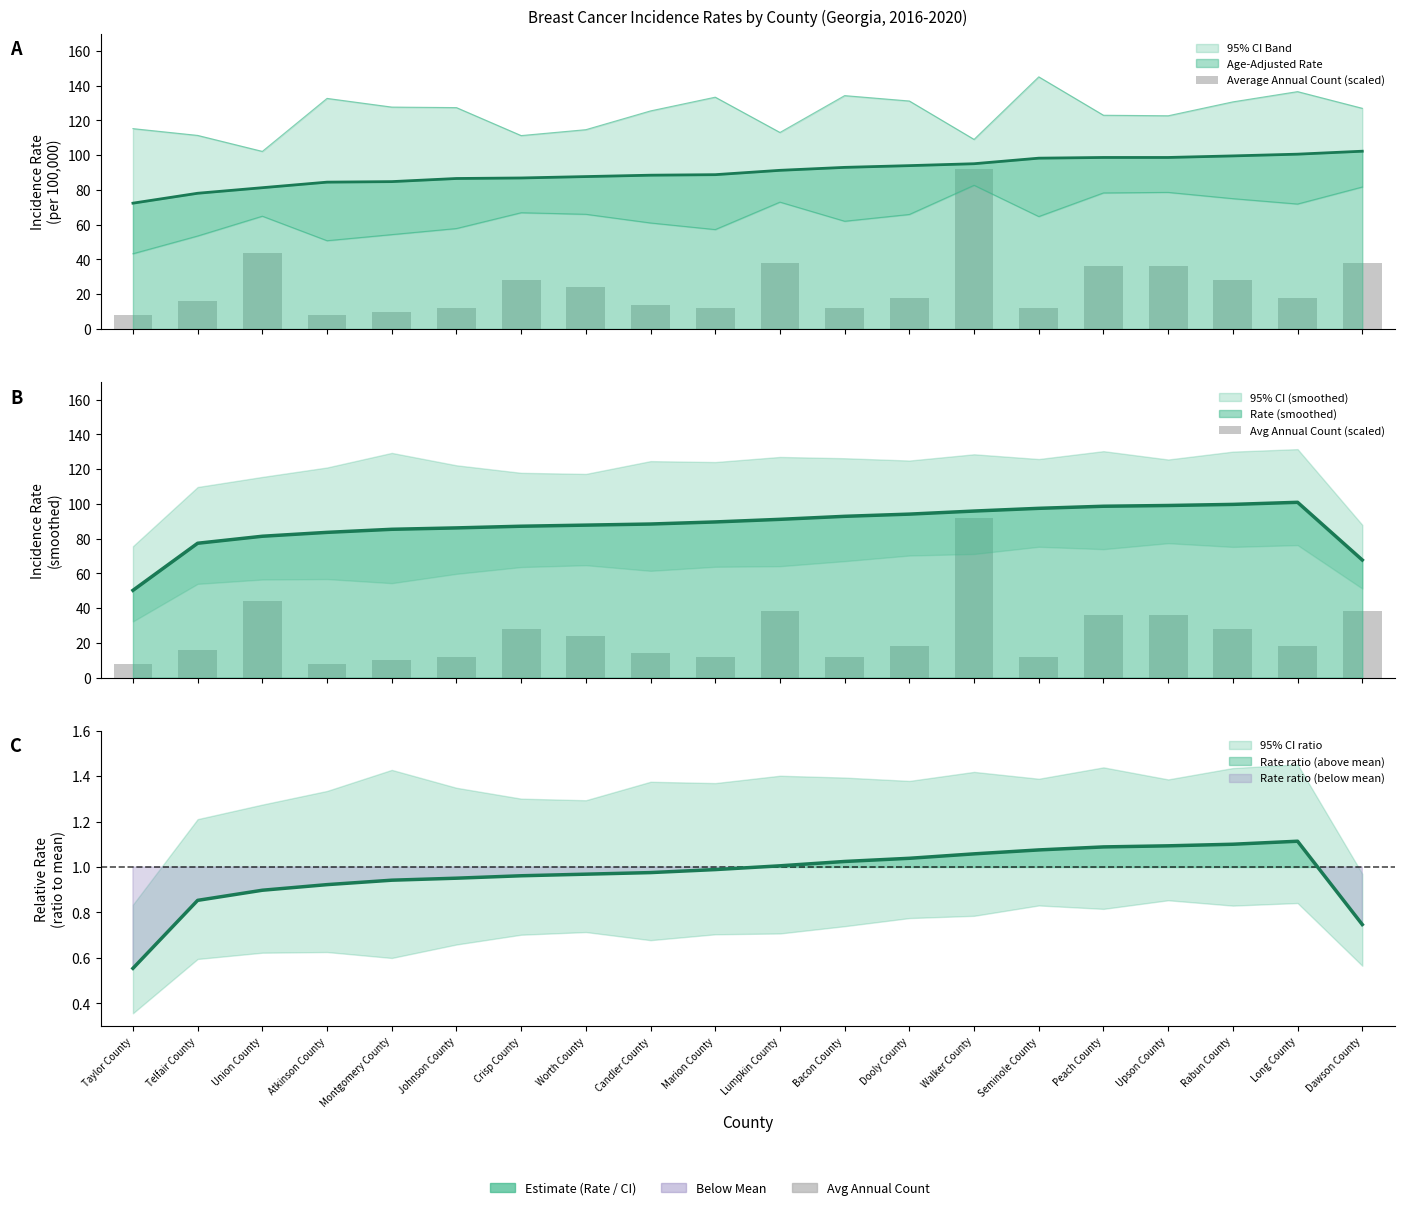

The Avg Annual Count (scaled) series shows 50 at Crisp County. True or false?

False